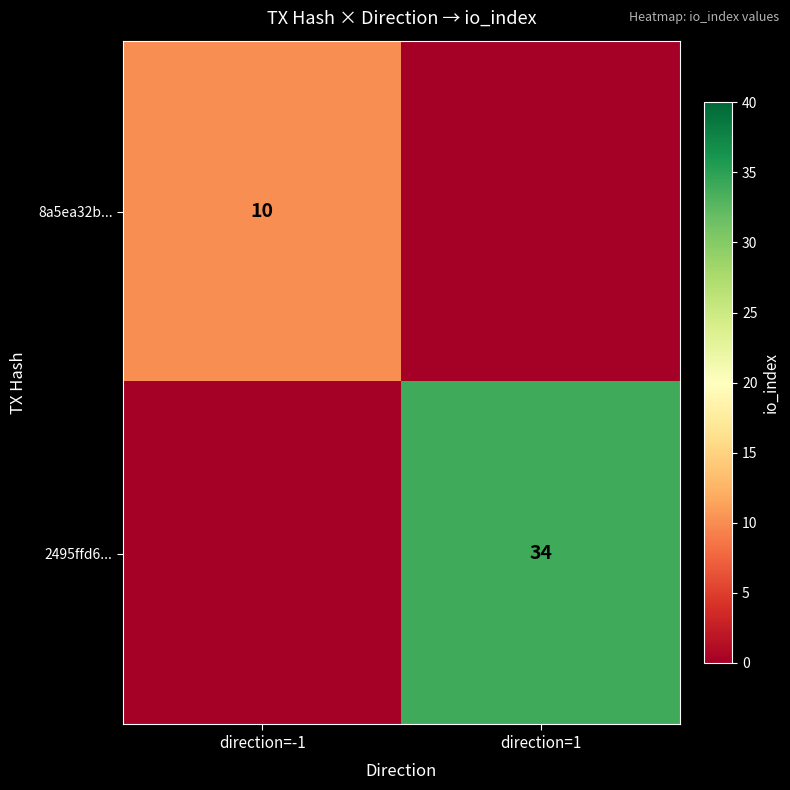

True or false: 2495ffd6... has a value of 51 at direction=1.

False